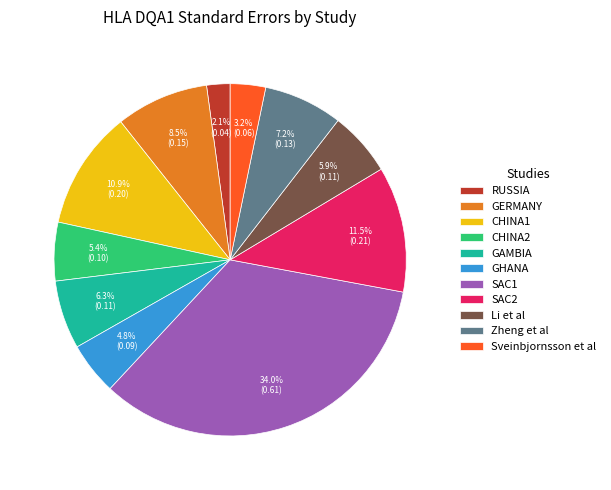

Combined, do SAC2 and CHINA2 account for over 50%?

No